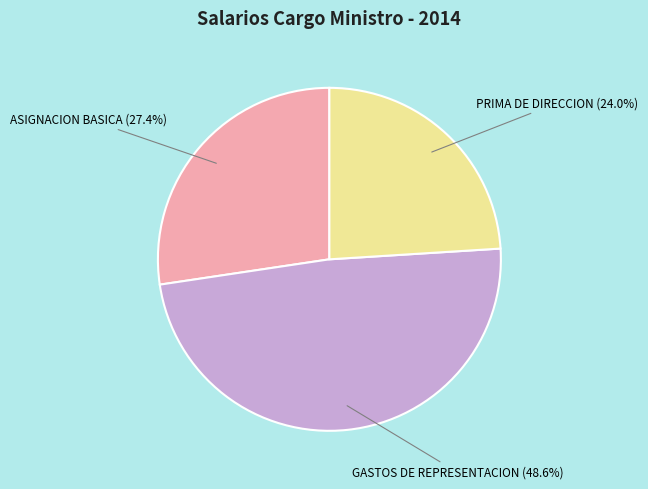

Is there any slice that represents more than half of the pie?

No